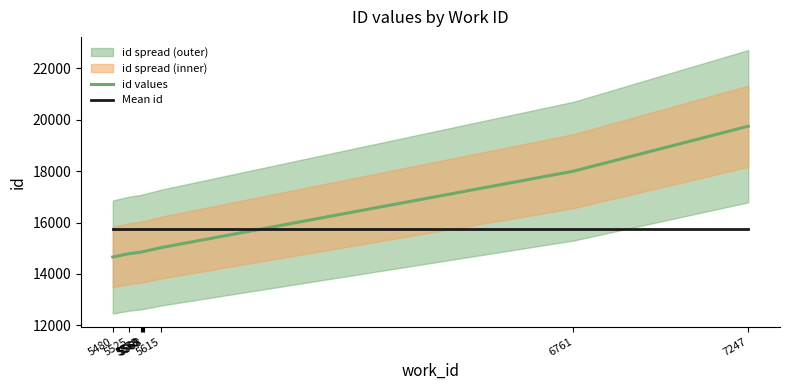

What is the sum of the id values values at 5560 and 5615?

29881